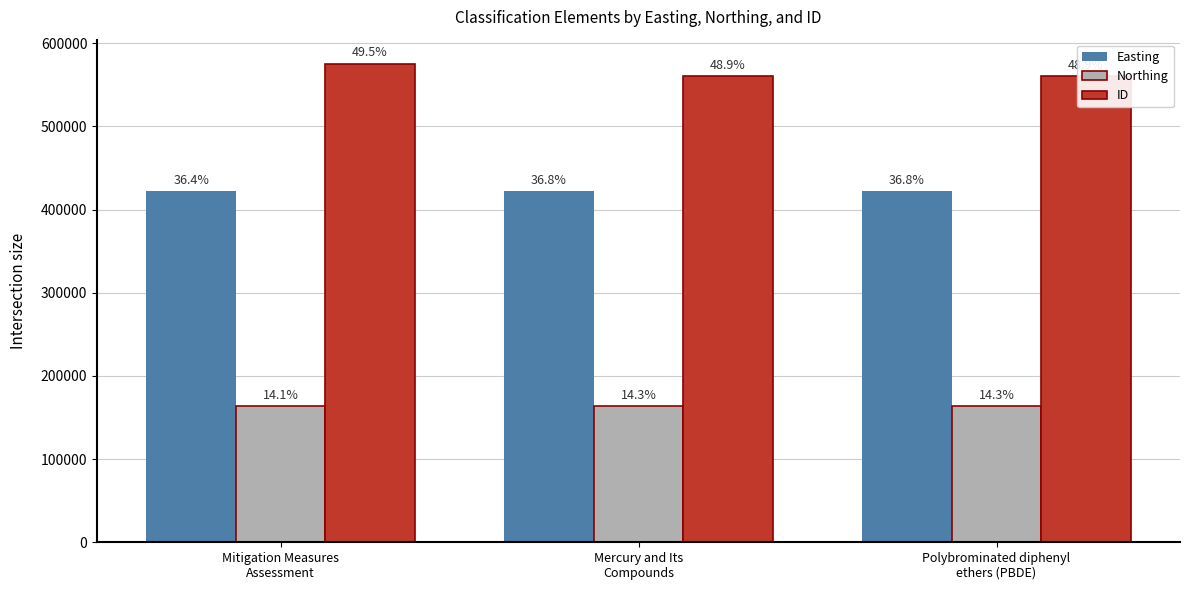

At which category is the sum across all series the highest?

Mitigation Measures
Assessment